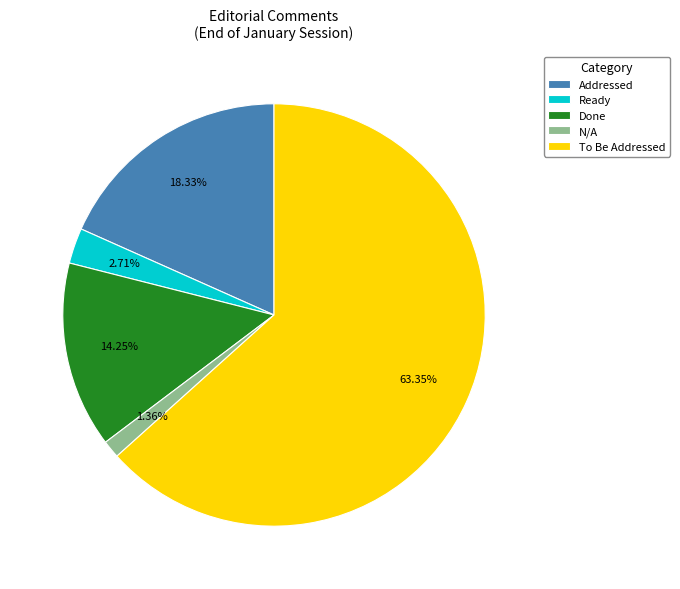

Count the number of slices in the pie.

5